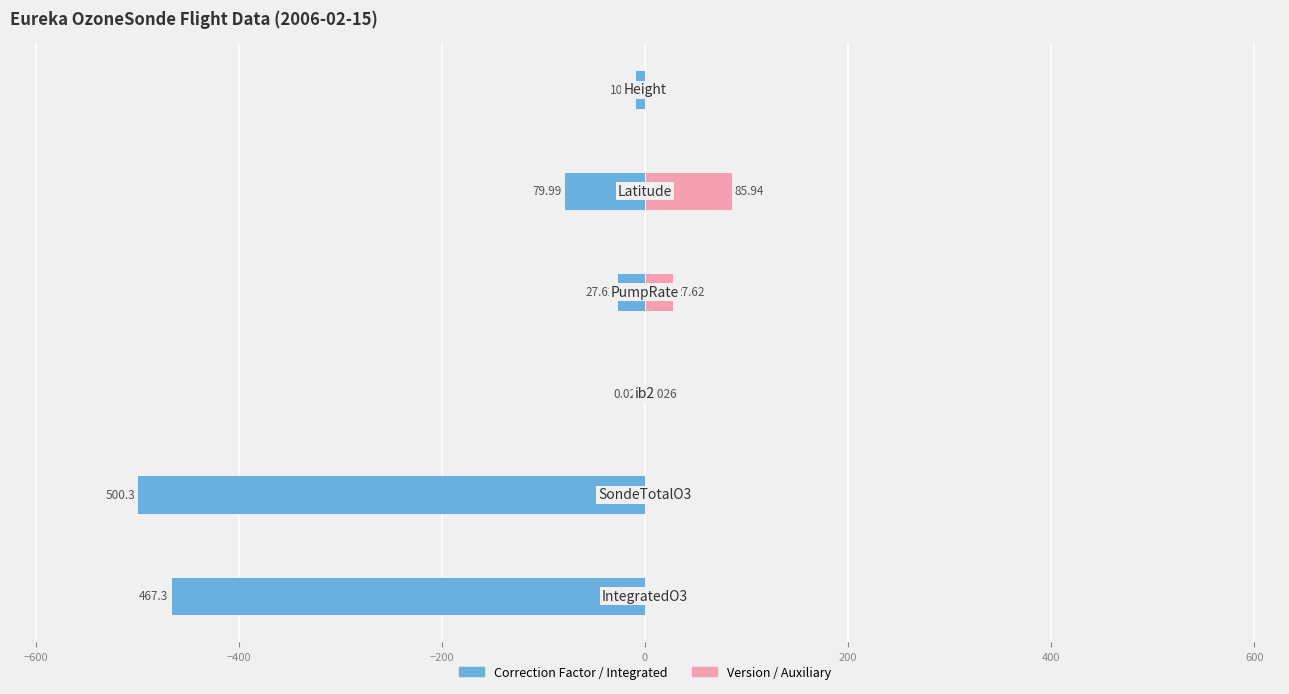

What is the spread (max minus min) of values at −200?

55.2